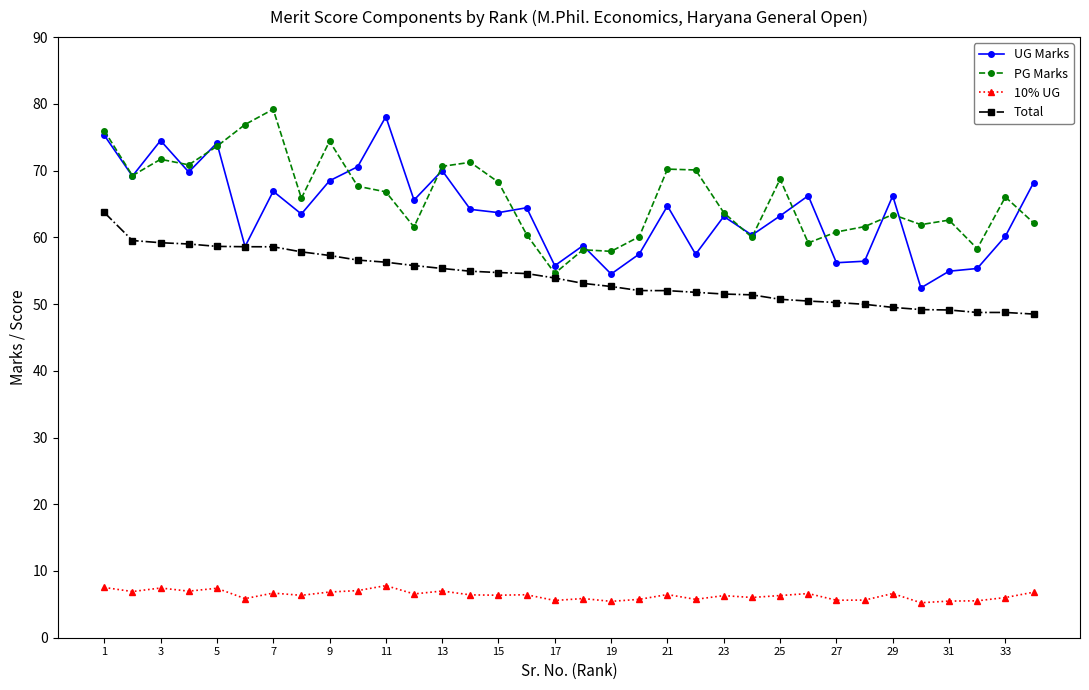

What is the greatest value displayed?

79.2